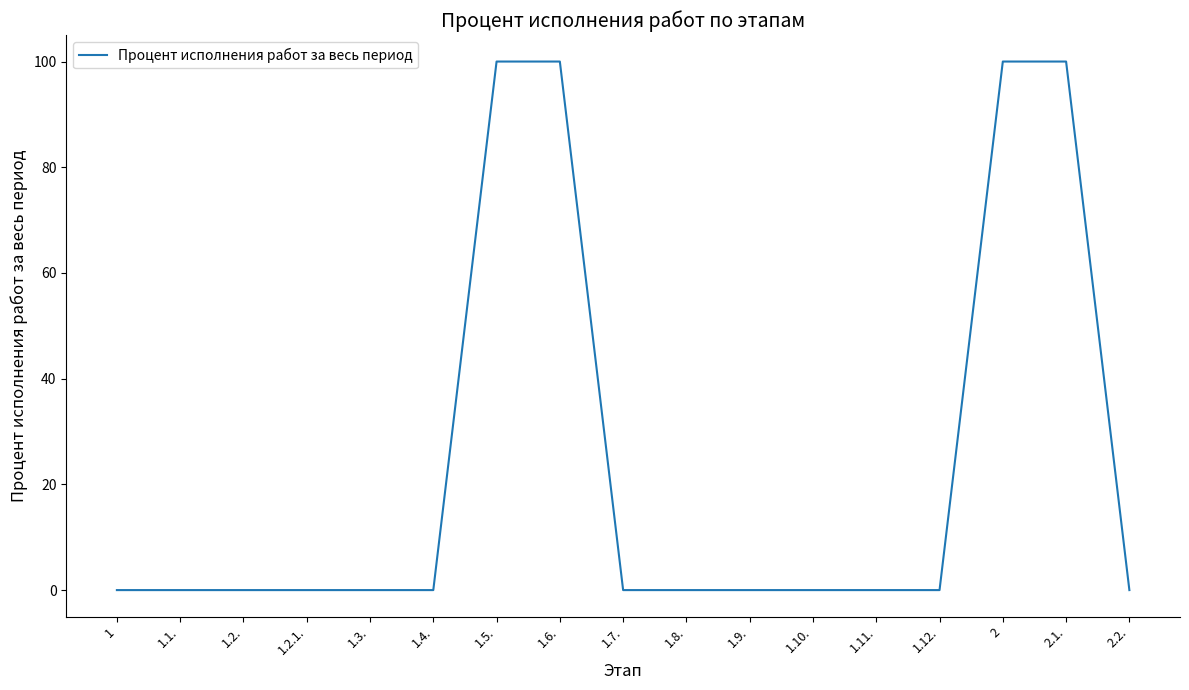

True or false: the data shows 38 at 1.4..

False